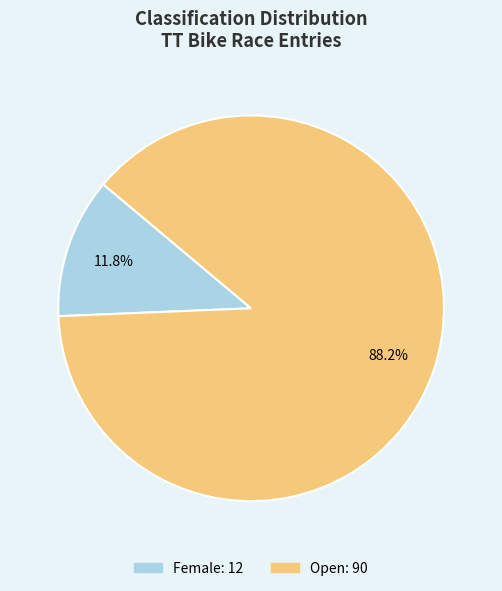

To the nearest percent, what is the combined percentage of Female and Open?

100%